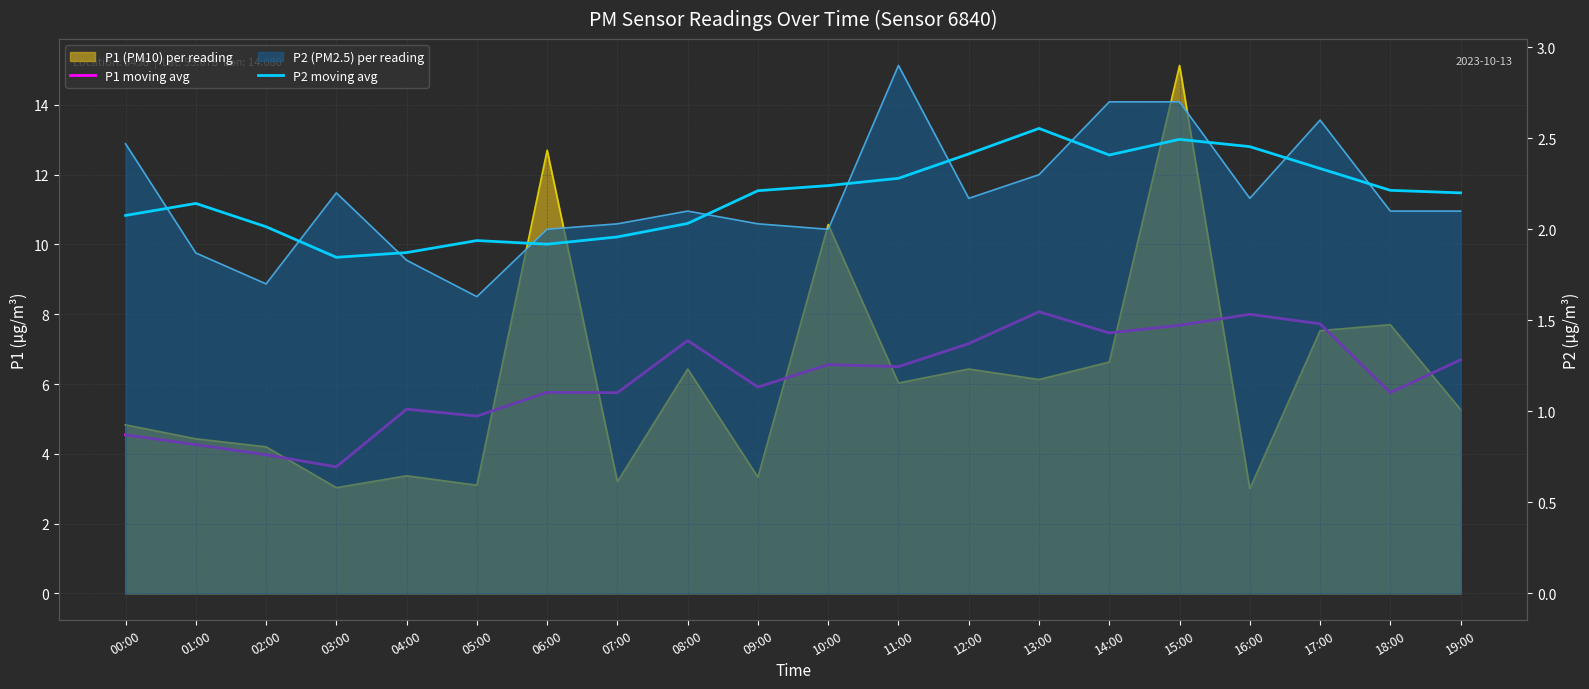

Count the number of categories in the chart.

20